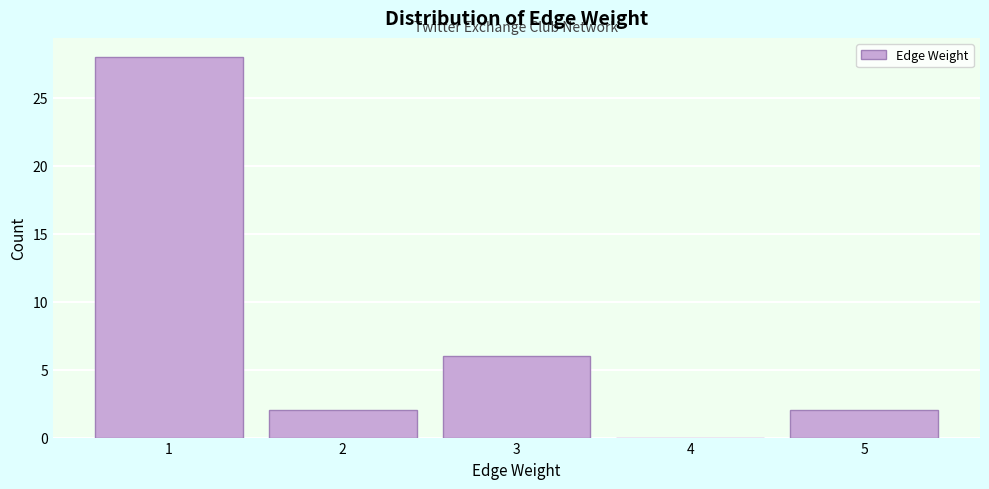

Reading left to right, list all the values displayed in this chart.

1=28	2=2	3=6	4=0	5=2